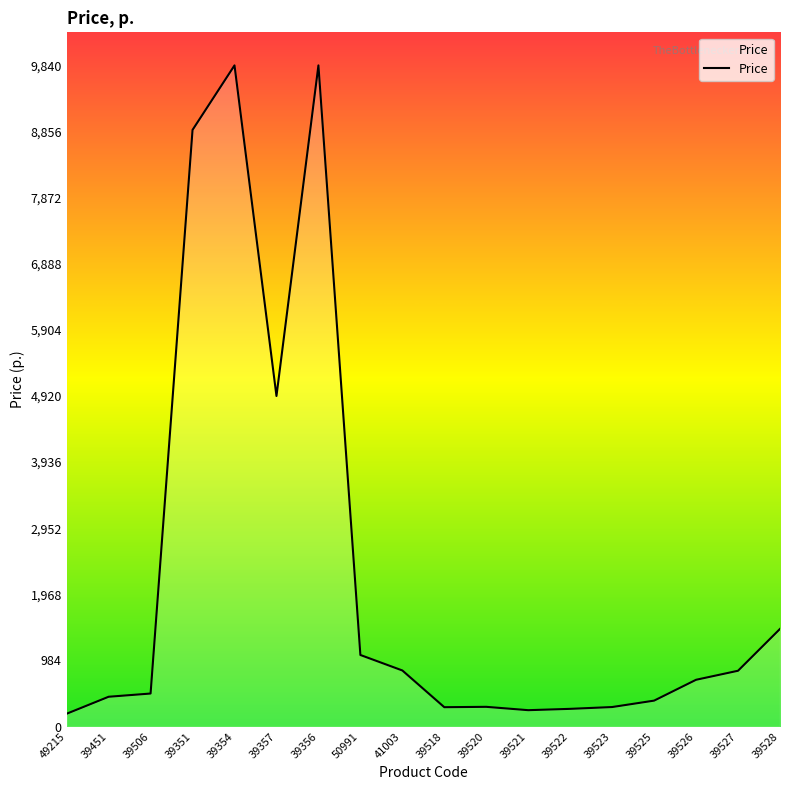

The value at 39506 is 492.0. True or false?

True